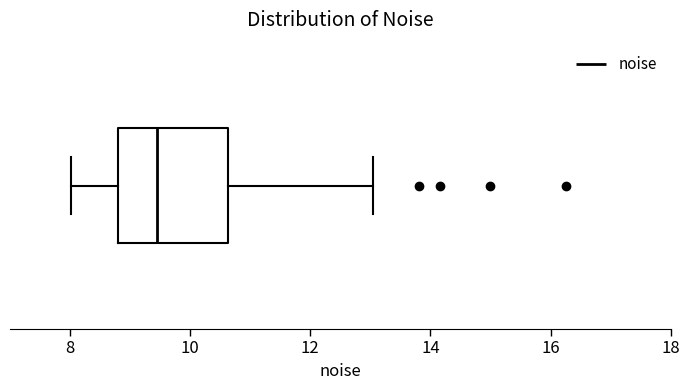

Where does the median line of the box sit on the x-axis? The values are not printed on the chart, so give them approximately, as read against the axis.

9.4